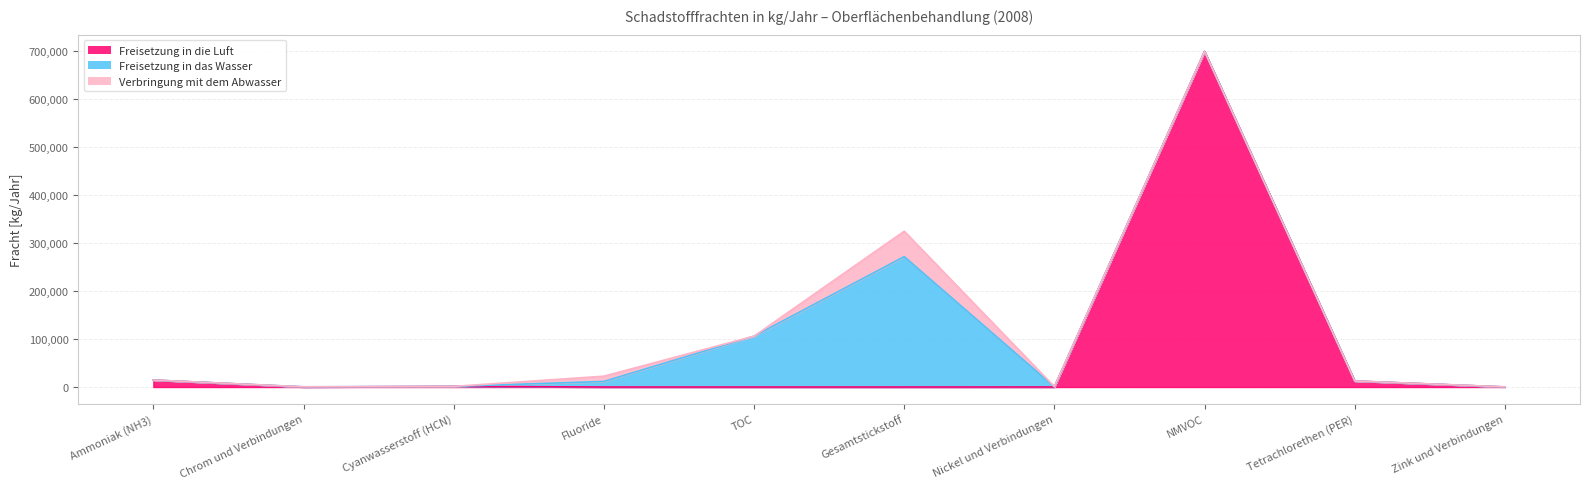

At how many categories does at least one series exceed 286673?

1